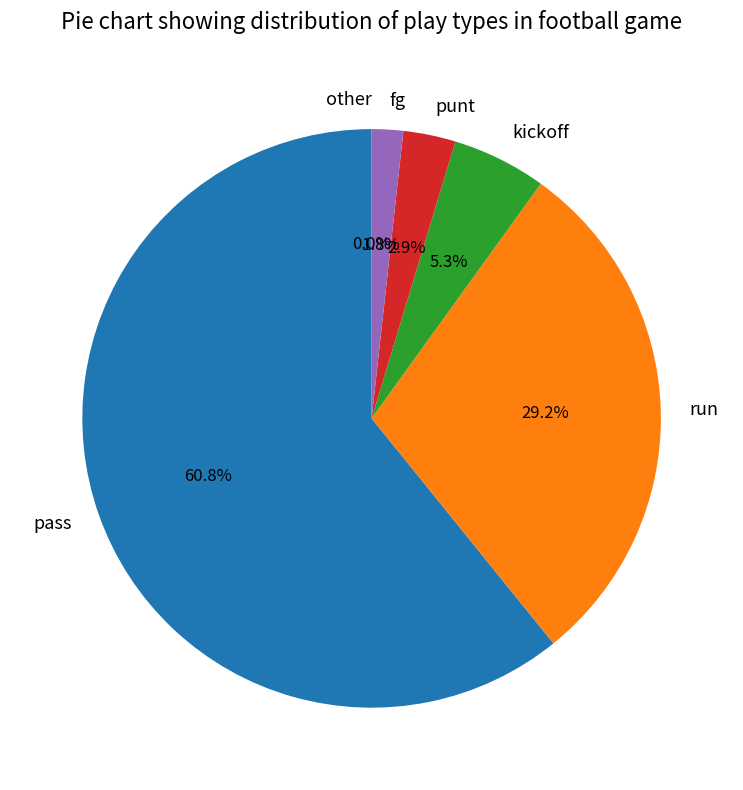

Which has a higher value, punt or run?

run